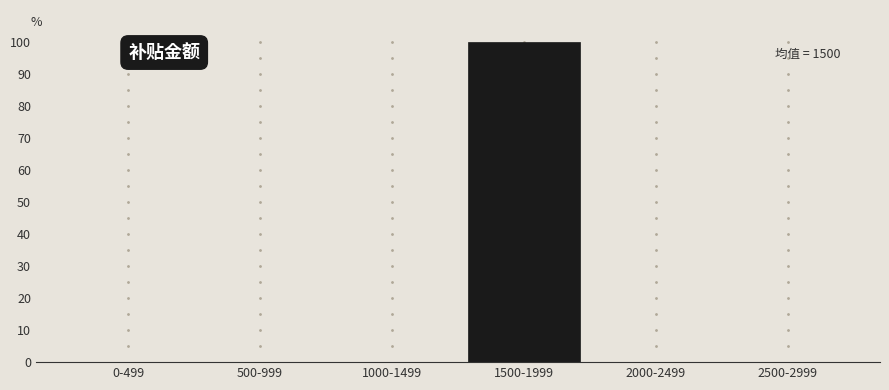

Reading left to right, list all the values displayed in this chart.

0-499=0	500-999=0	1000-1499=0	1500-1999=100	2000-2499=0	2500-2999=0